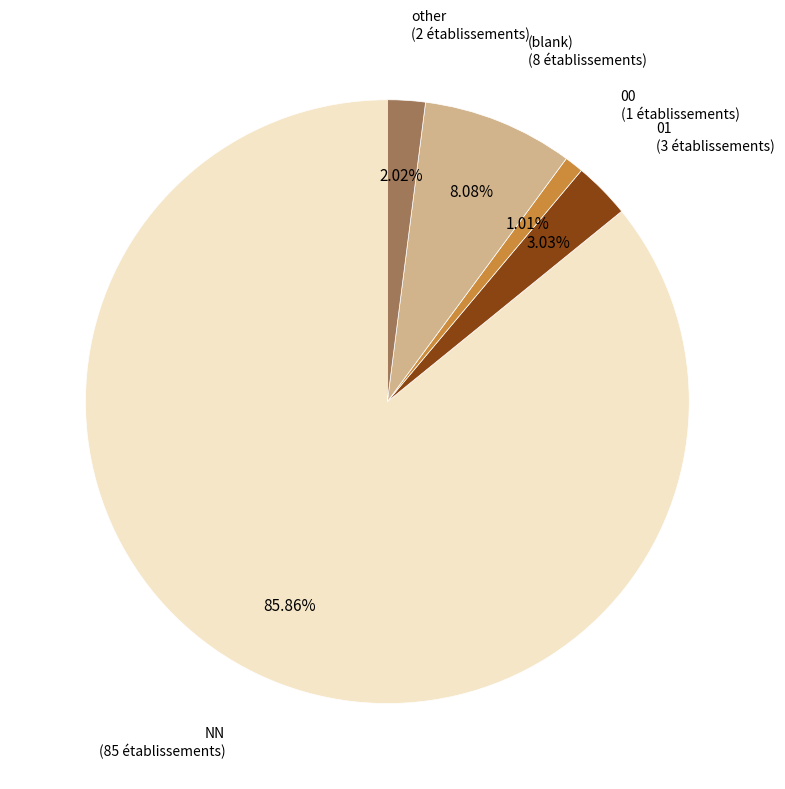

What portion of the pie excludes NN?

14.1%